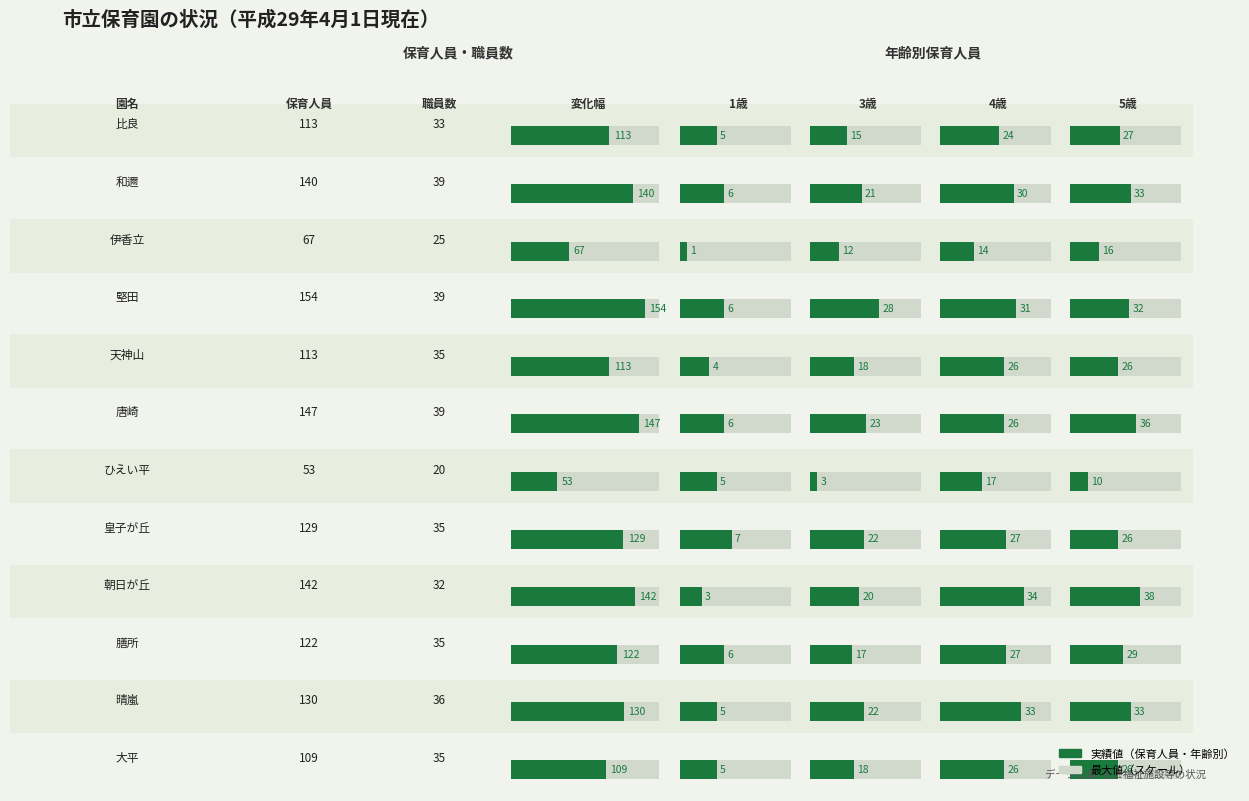

Does the chart contain stacked bars?

No